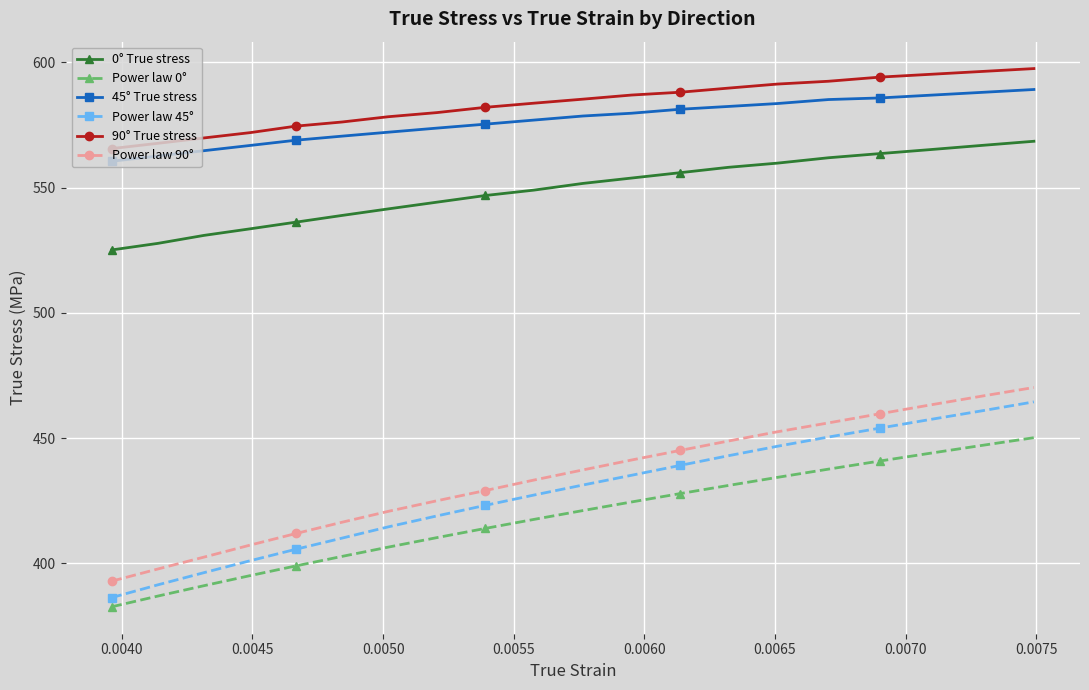

What is the value of the 90° True stress point at the 13th from the left?

588.0